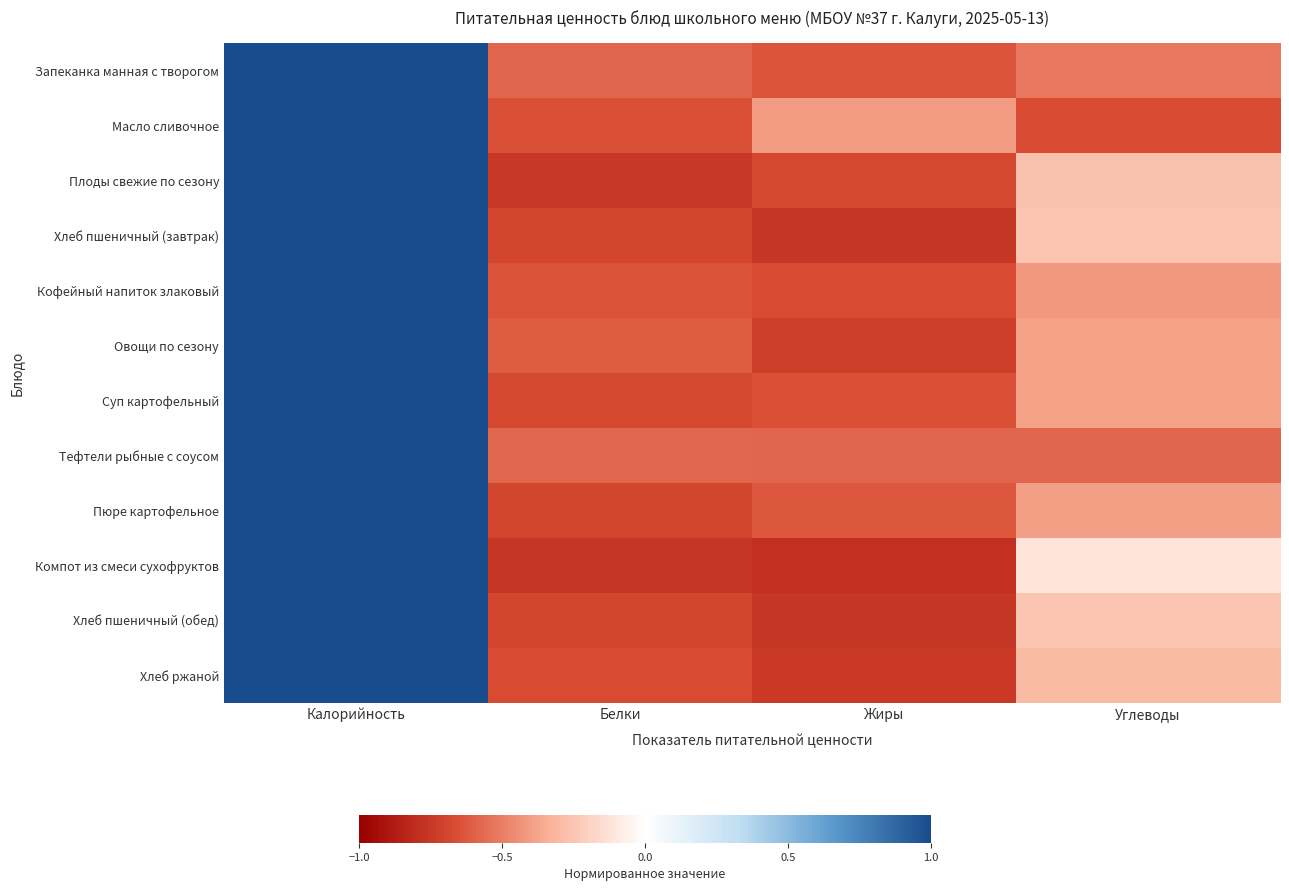

List the series in order of their peak value, highest first.

Запеканка манная с творогом, Масло сливочное, Плоды свежие по сезону, Хлеб пшеничный (завтрак), Кофейный напиток злаковый, Овощи по сезону, Суп картофельный, Тефтели рыбные с соусом, Пюре картофельное, Компот из смеси сухофруктов, Хлеб пшеничный (обед), Хлеб ржаной